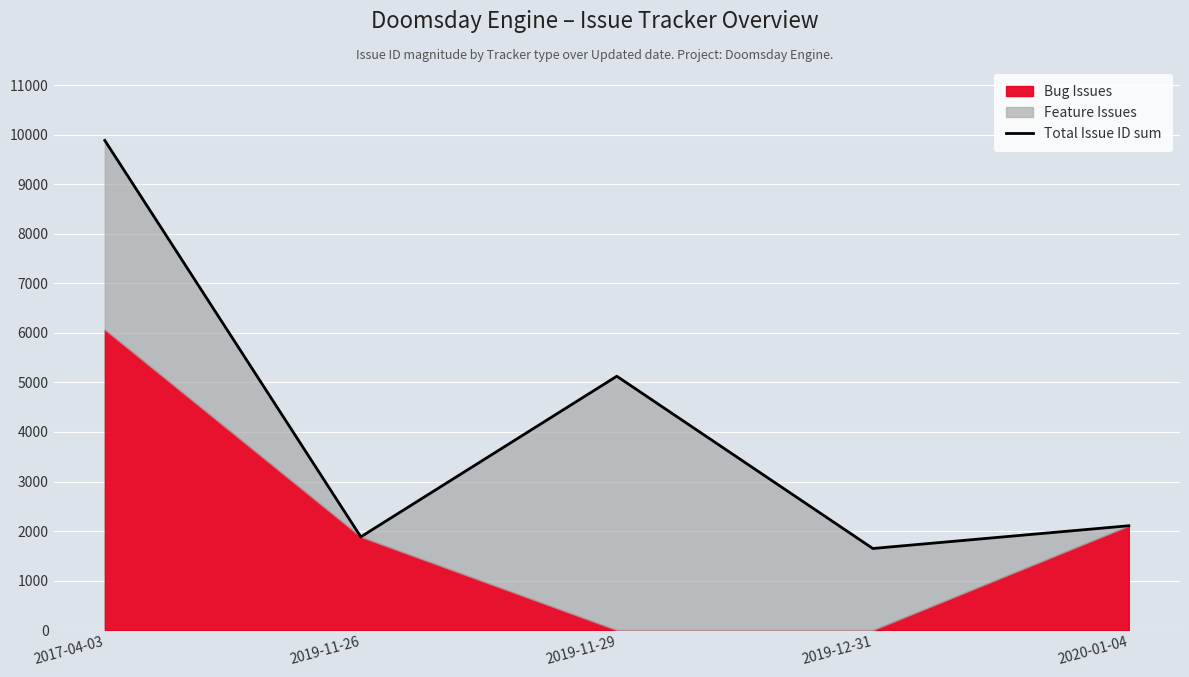

Rank the categories by value from lowest to highest.

2019-12-31, 2019-11-26, 2020-01-04, 2019-11-29, 2017-04-03